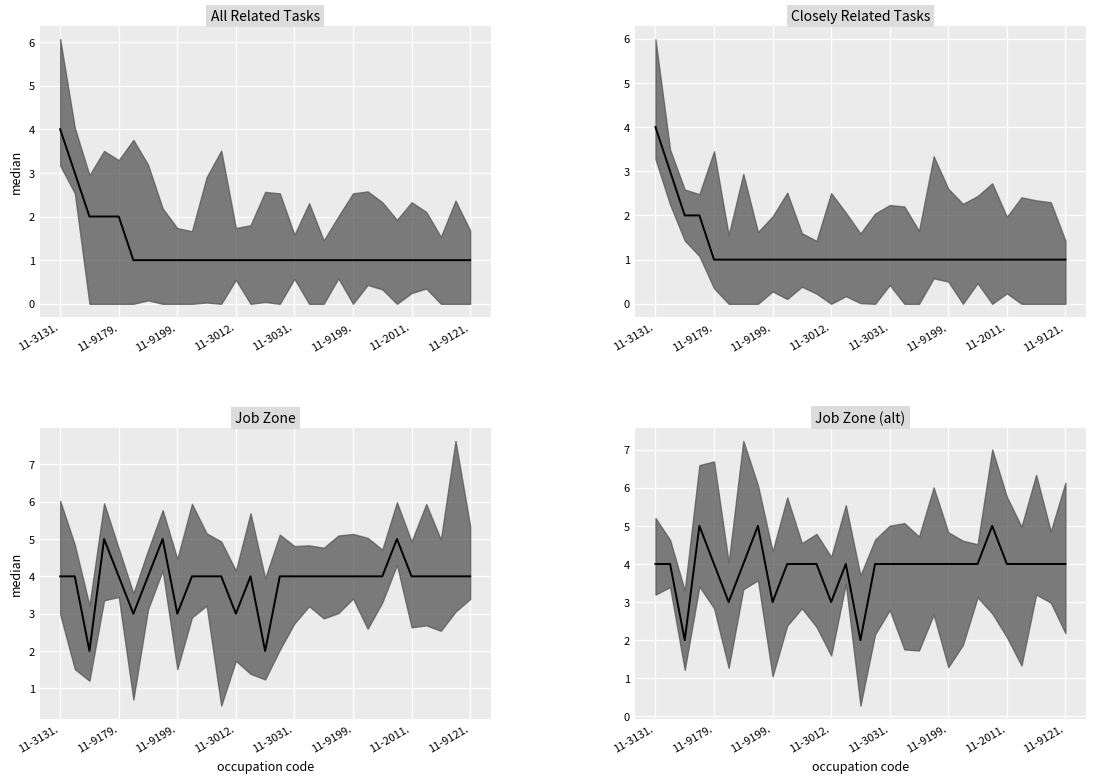

List the labels in order of Job Zone value, smallest first.

11-9131.00, 11-9071.00, 11-3013.00, 11-9199.09, 11-3012.00, 11-3131.00, 11-9111.00, 11-9179.01, 11-3051.03, 11-3021.00, 11-9031.00, 11-1021.00, 11-3061.00, 11-3051.00, 11-3031.01, 11-3111.00, 11-9081.00, 11-3121.00, 11-9199.08, 11-9199.01, 11-3013.01, 11-2011.00, 11-9199.02, 11-9013.00, 11-3071.00, 11-9121.01, 11-9032.00, 11-9121.00, 11-9033.00